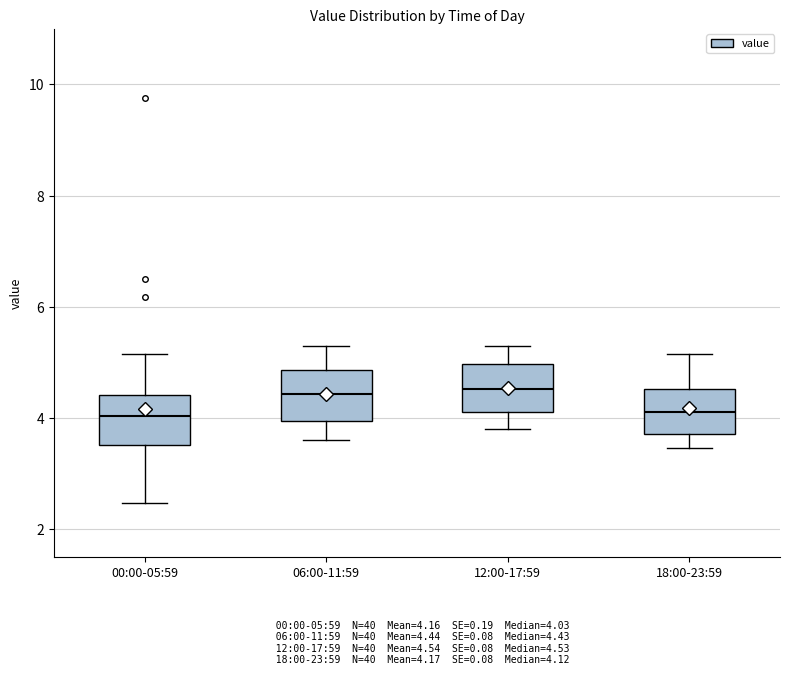

Reading left to right, transcribe this box plot: for each box, give where its median line is, the range the box spans, and where its two whiskers end, as read against the y-axis. The values are not printed on the chart, so give them approximately, as read against the axis.

00:00-05:59: median 4.0, box 3.6 to 4.4, whiskers 2.4 to 5.2
06:00-11:59: median 4.4, box 4.0 to 4.8, whiskers 3.6 to 5.4
12:00-17:59: median 4.6, box 4.2 to 5.0, whiskers 3.8 to 5.4
18:00-23:59: median 4.2, box 3.8 to 4.6, whiskers 3.4 to 5.2